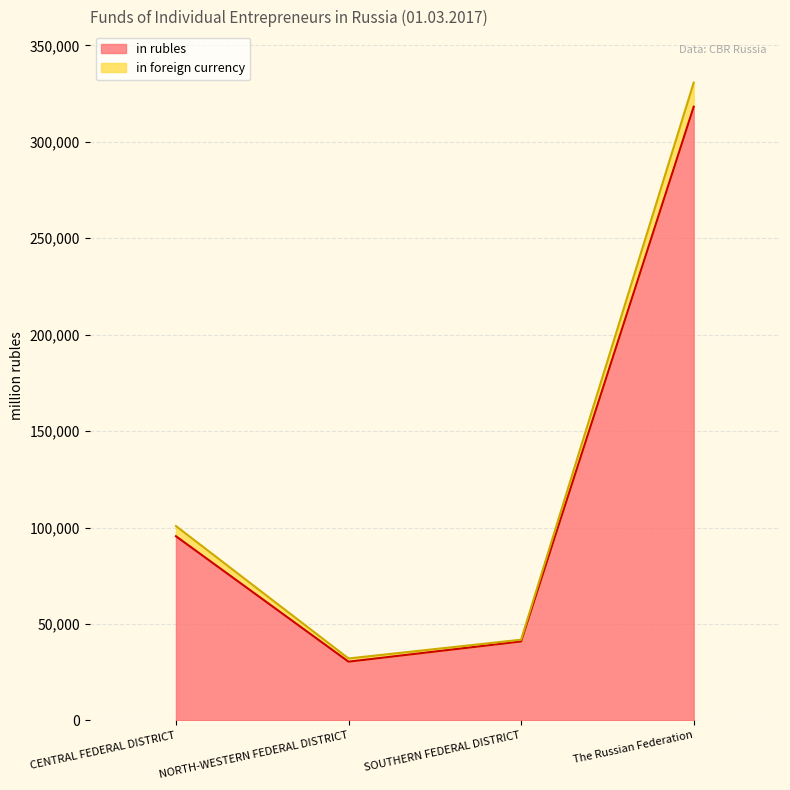

The in rubles series shows 30463 at NORTH-WESTERN FEDERAL DISTRICT. True or false?

True